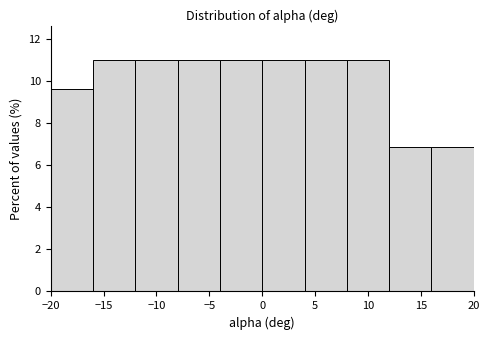

Reading left to right, transcribe this chart: for each bar, give the range it covers on the x-axis and its height. The values are not printed on the chart, so give them approximately, as read against the axis.

-20 to -16: 9.6
-16 to -12: 11.0
-12 to -8: 11.0
-8 to -4: 11.0
-4 to 0: 11.0
0 to 4: 11.0
4 to 8: 11.0
8 to 12: 11.0
12 to 16: 6.8
16 to 20: 6.8